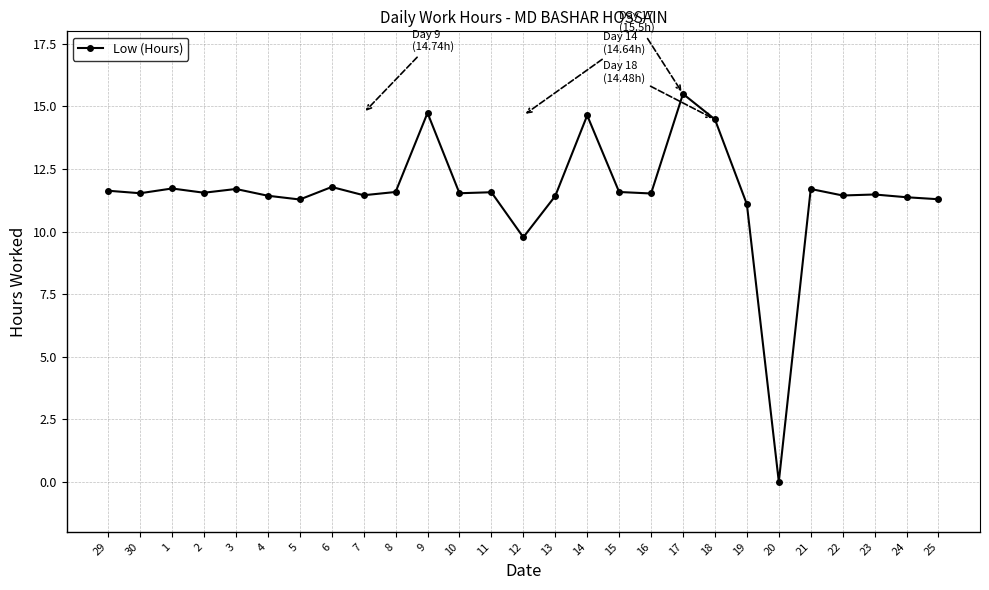

At which category does the chart reach its peak across all series?

17